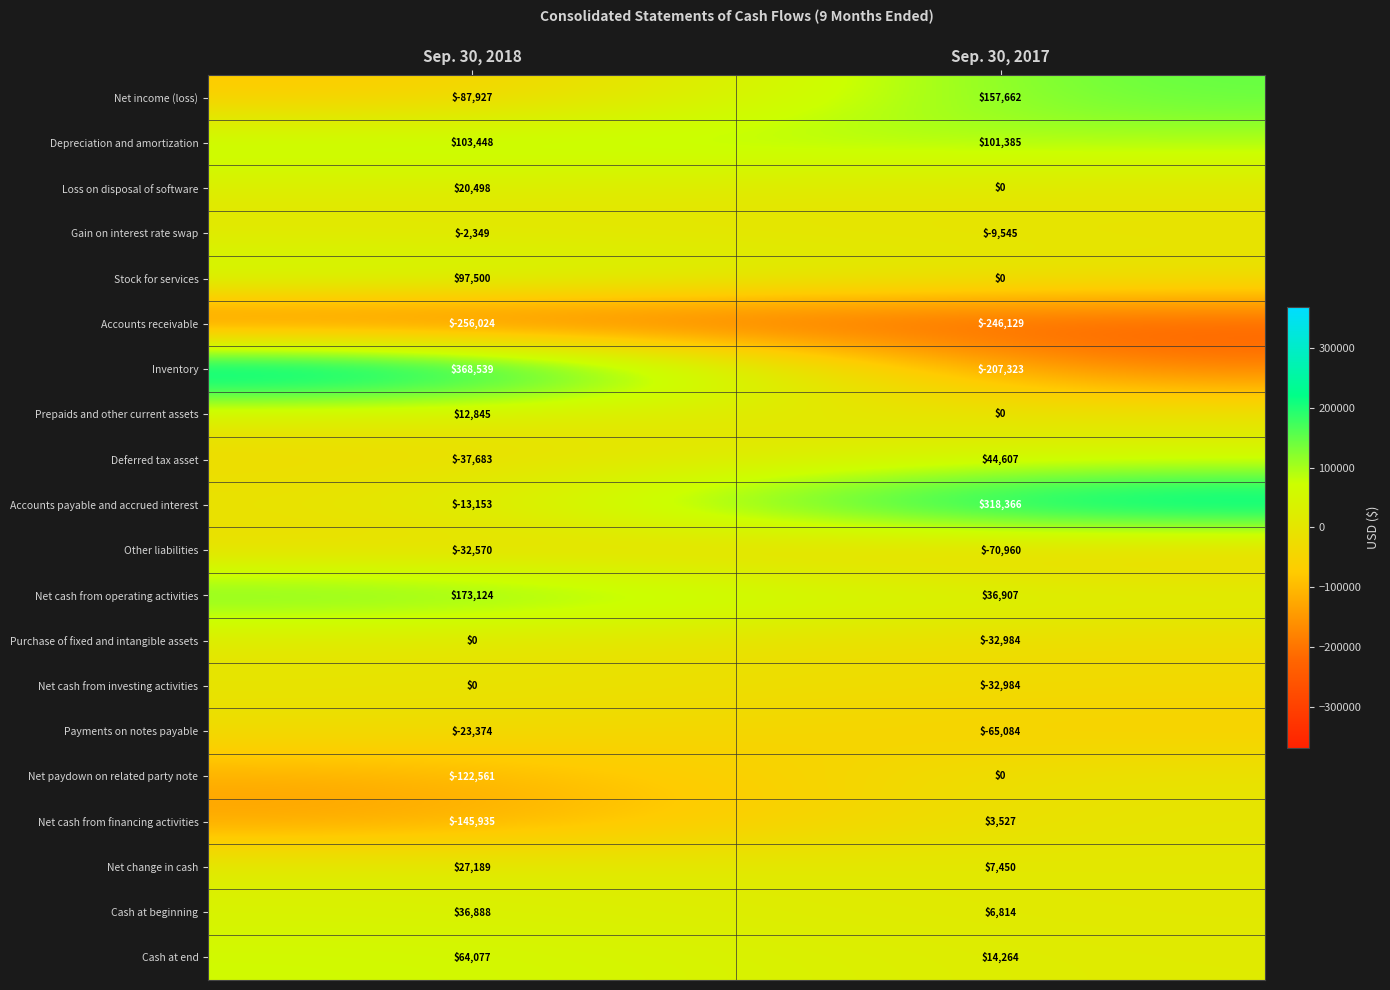

How many data points does each series have?

2